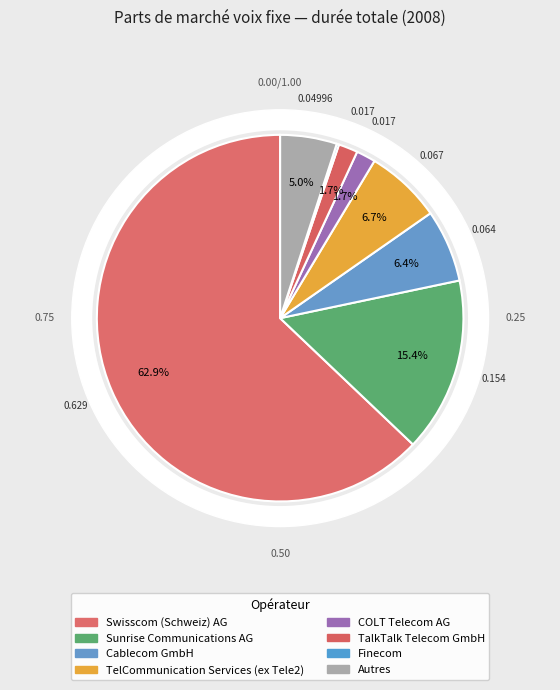

True or false: Finecom accounts for 0% of the total.

True